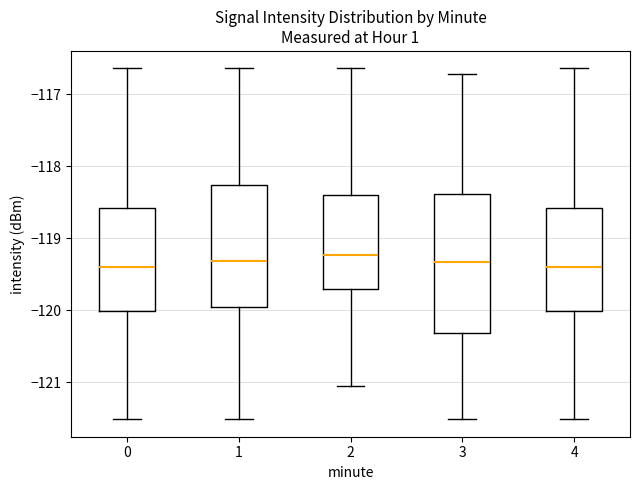

Reading left to right, read every box against the y-axis: the position of its median line, the range the box covers, and the ends of its whiskers. The values are not printed on the chart, so give them approximately, as read against the axis.

0: median -119.4, box -120.0 to -118.6, whiskers -121.5 to -116.6
1: median -119.3, box -119.9 to -118.3, whiskers -121.5 to -116.6
2: median -119.2, box -119.7 to -118.4, whiskers -121.1 to -116.6
3: median -119.3, box -120.3 to -118.4, whiskers -121.5 to -116.7
4: median -119.4, box -120.0 to -118.6, whiskers -121.5 to -116.6